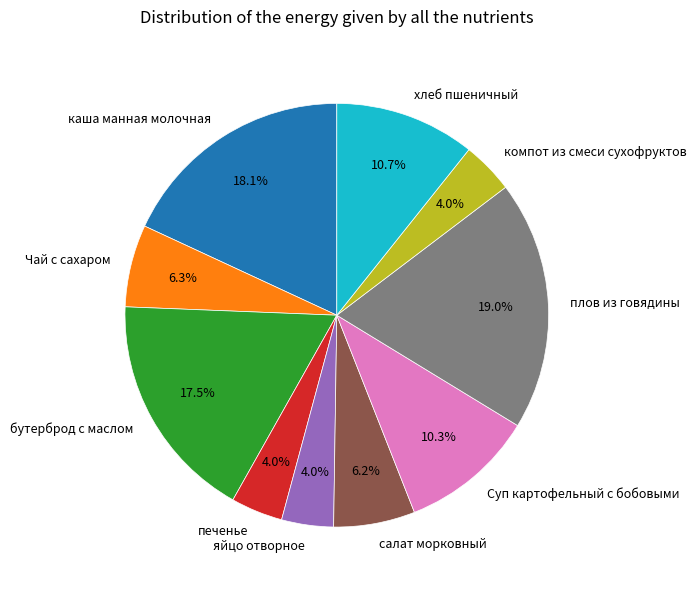

Count the number of slices in the pie.

10